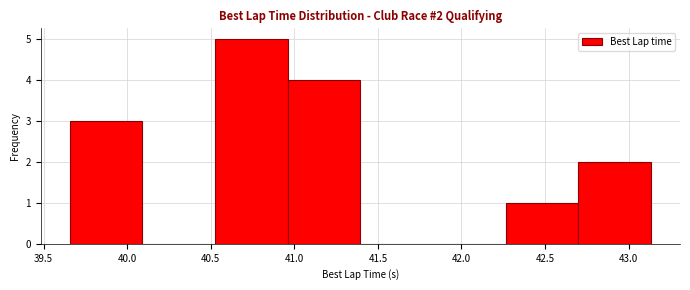

Over which range of the x-axis is the bar tallest?

40.55 to 40.95